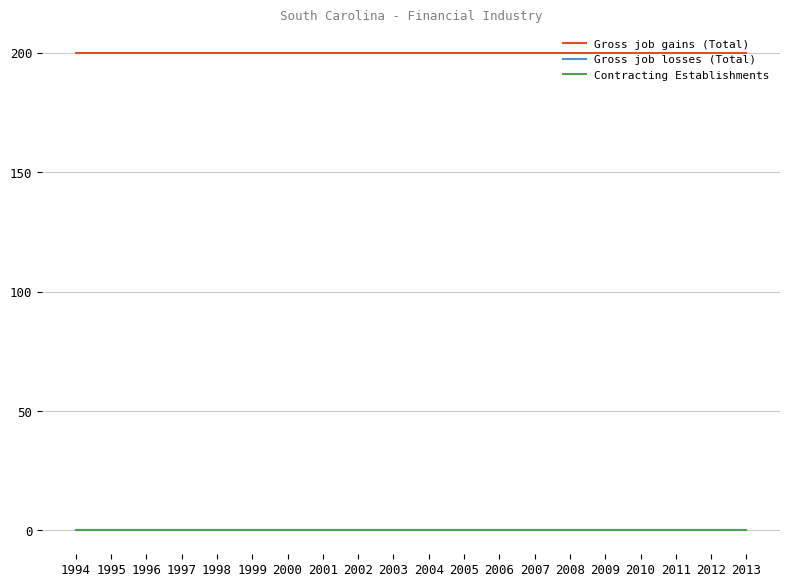

Does the chart display data point markers on the line(s)?

No